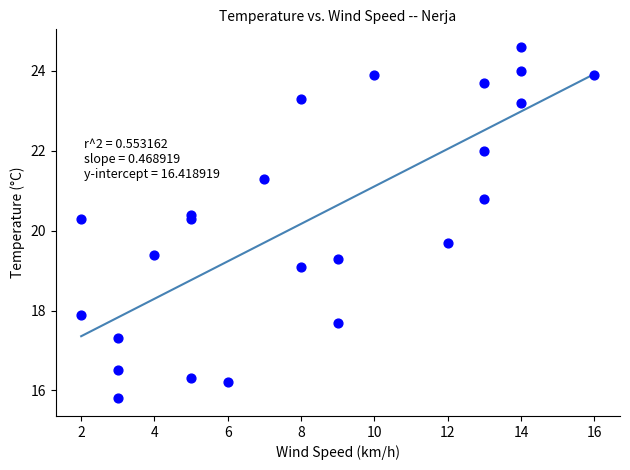

What is the range of X values (max minus min)?

14.0